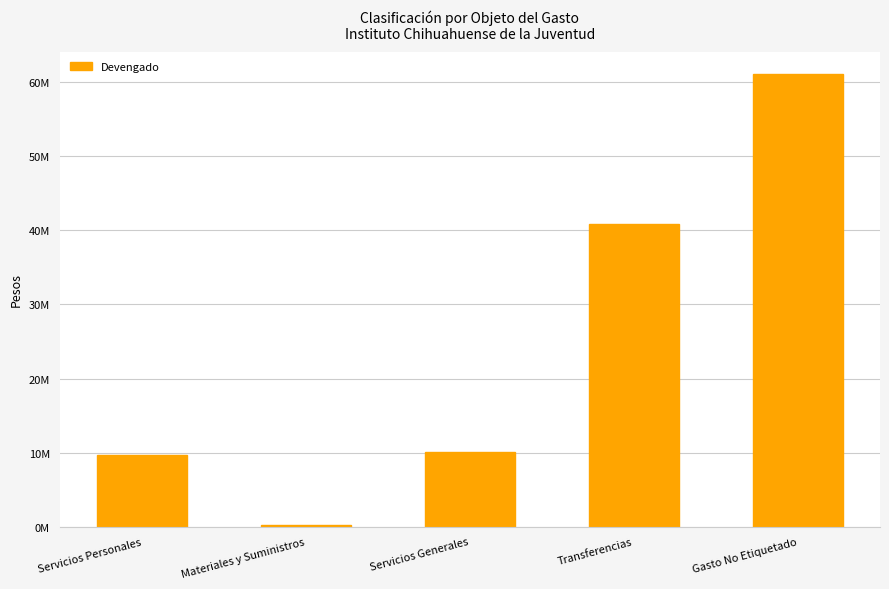

Are the bars horizontal?

No